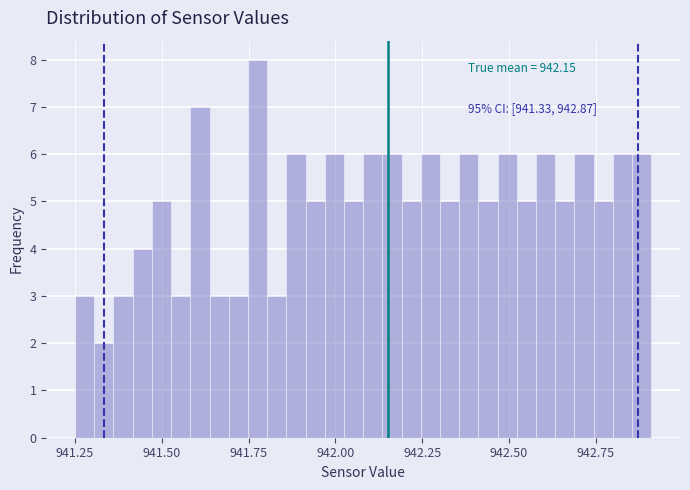

Read against the x-axis, roughly where is the centre of the tallest bar?

941.80